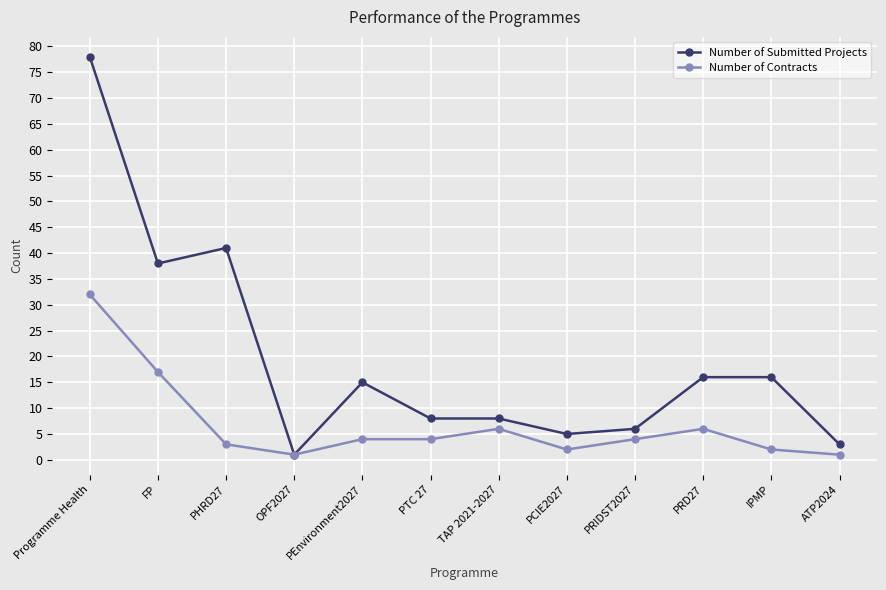

What is the label of the 11th point from the left?

IPMP